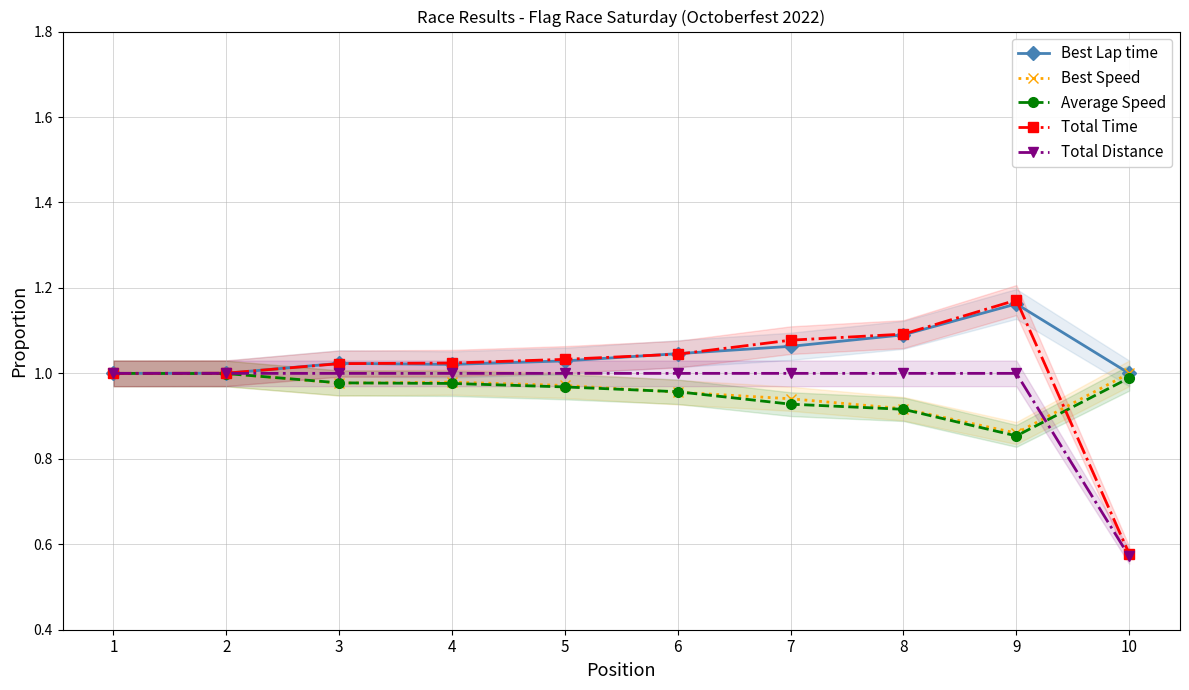

Between 9 and 8, which is larger?

9